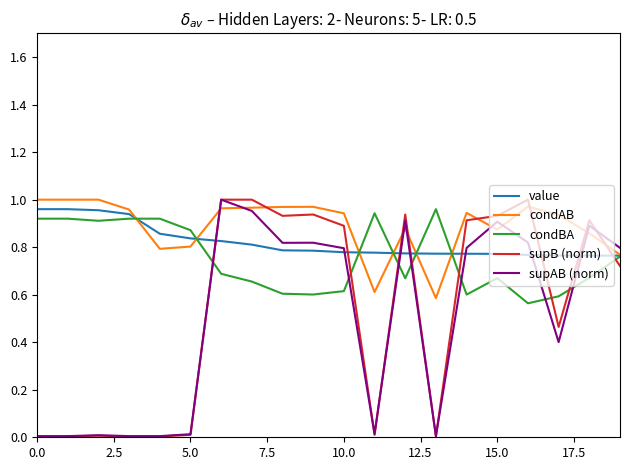

Which series ends up on top after the final intersection of supB (norm) and value?

value